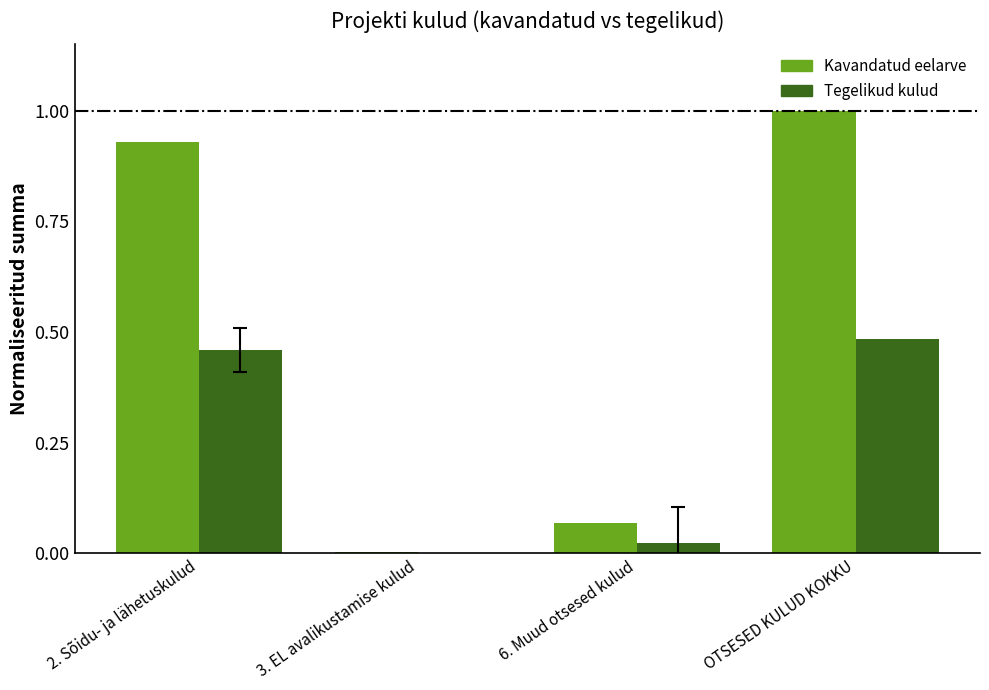

Which series has the largest total across all categories?

Kavandatud eelarve